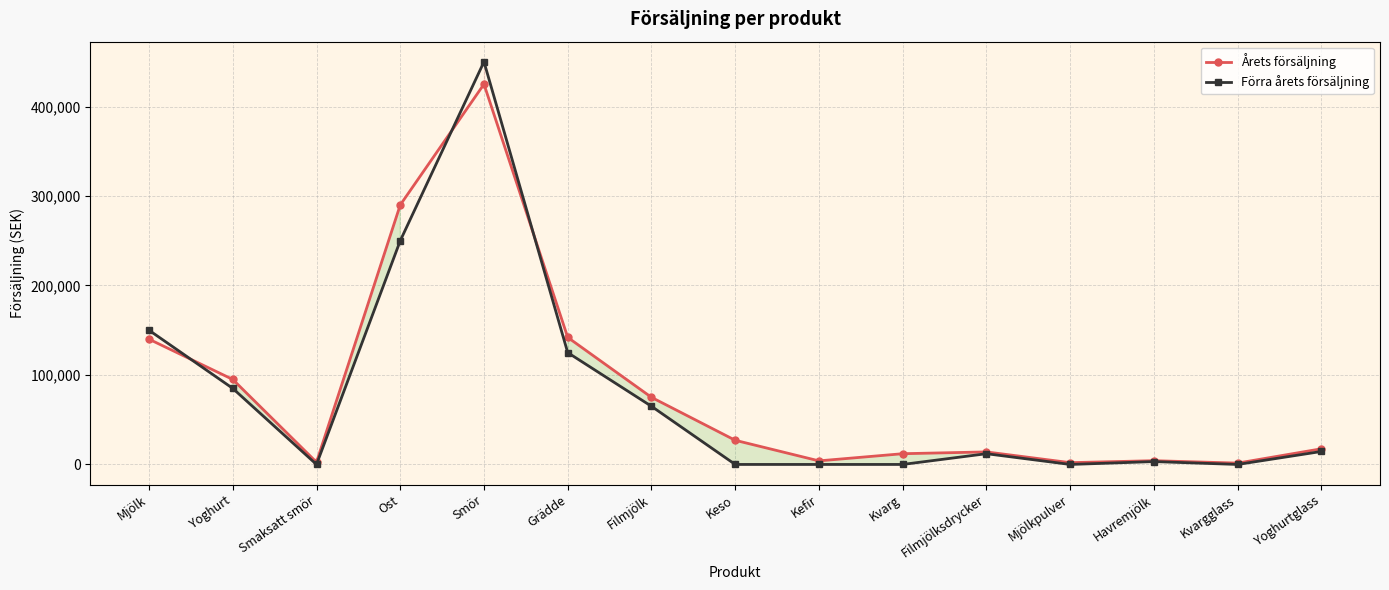

How many interior local peaks does the Förra årets försäljning series have?

3